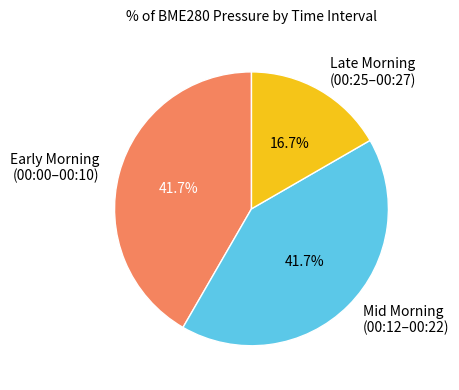

What percentage do Early Morning (00:00–00:10) and Late Morning (00:25–00:27) together represent?

58.3%